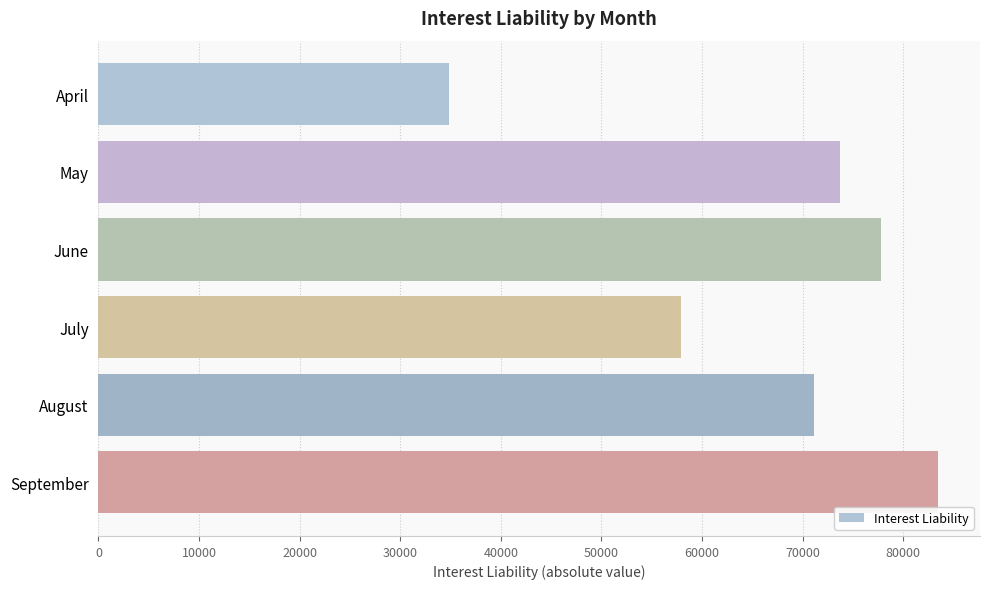

Read the value at April.

34893.4